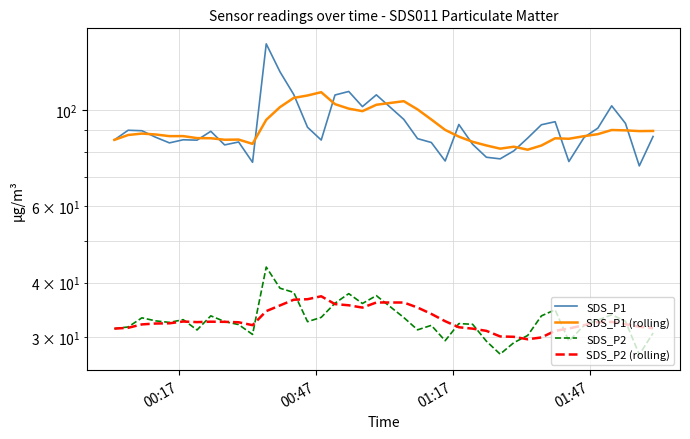

Is this an area chart (filled region under the line)?

No